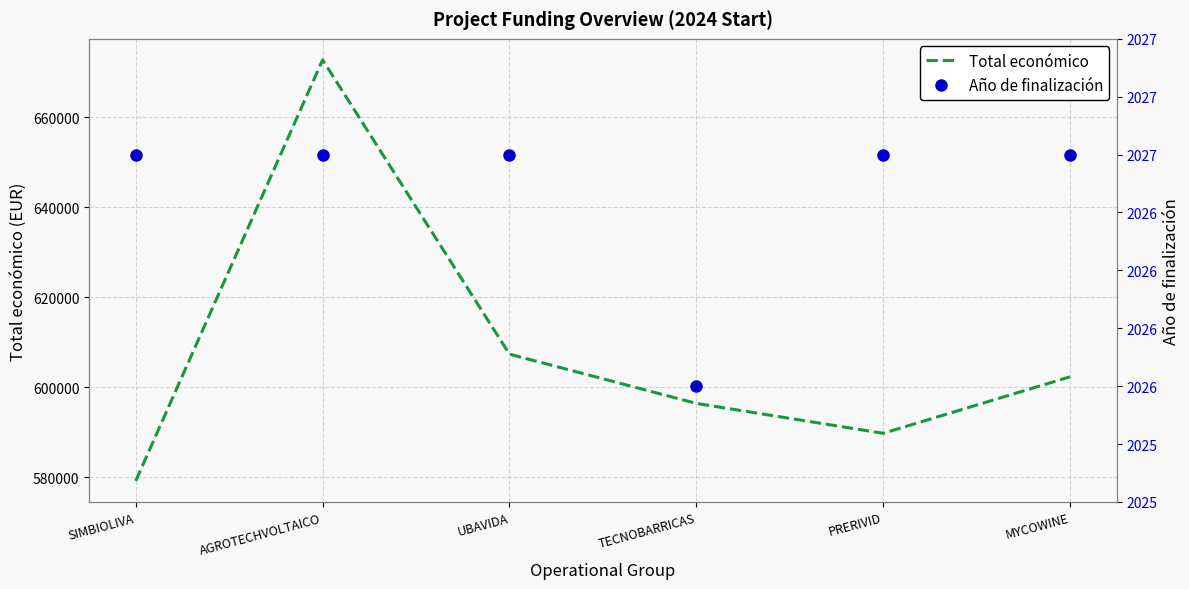

Is the value of Año de finalización at AGROTECHVOLTAICO greater than the value of Total económico at MYCOWINE?

No